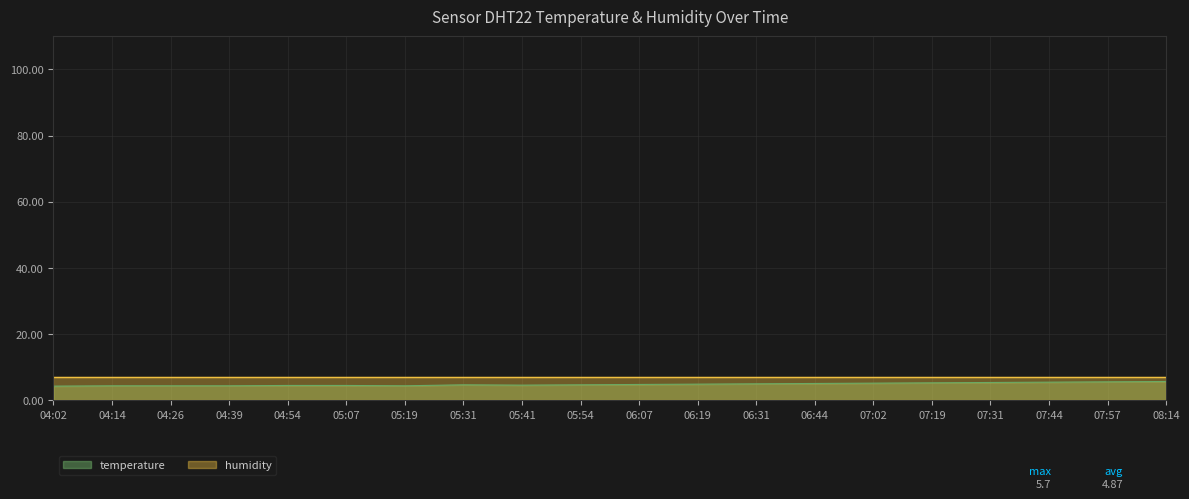

Which has a higher value, 04:39 or 04:02?

04:39